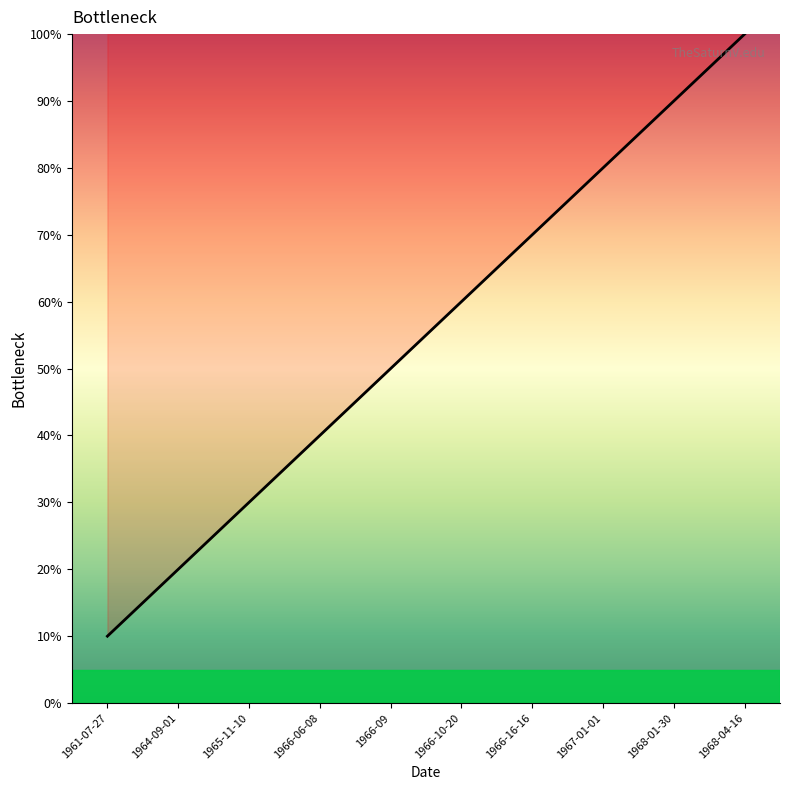

The chart shows a value of 80 at 1967-01-01. True or false?

True